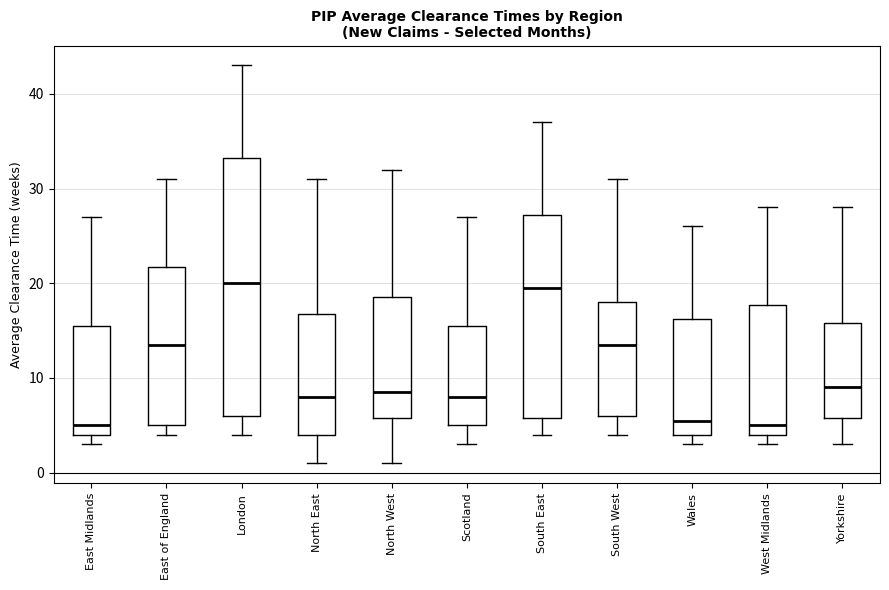

Reading left to right, transcribe this box plot: for each box, give where its median line is, the range the box spans, and where its two whiskers end, as read against the y-axis. The values are not printed on the chart, so give them approximately, as read against the axis.

East Midlands: median 5, box 4 to 16, whiskers 3 to 27
East of England: median 14, box 5 to 22, whiskers 4 to 31
London: median 20, box 6 to 33, whiskers 4 to 43
North East: median 8, box 4 to 17, whiskers 1 to 31
North West: median 9, box 6 to 19, whiskers 1 to 32
Scotland: median 8, box 5 to 16, whiskers 3 to 27
South East: median 20, box 6 to 27, whiskers 4 to 37
South West: median 14, box 6 to 18, whiskers 4 to 31
Wales: median 6, box 4 to 16, whiskers 3 to 26
West Midlands: median 5, box 4 to 18, whiskers 3 to 28
Yorkshire: median 9, box 6 to 16, whiskers 3 to 28